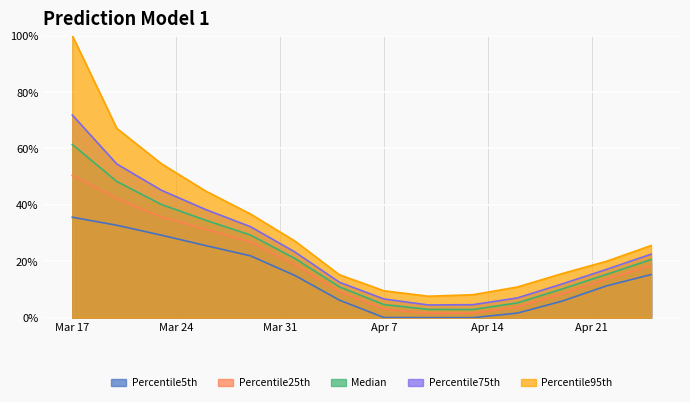

Rank the series at 2020-04-04 from lowest to highest value.

Percentile5th, Percentile25th, Median, Percentile75th, Percentile95th